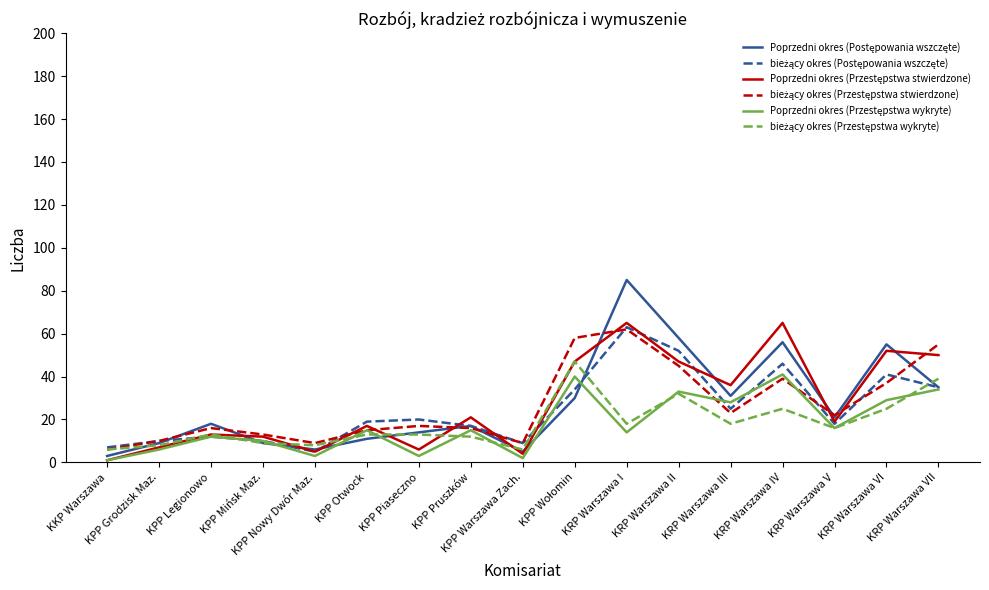

What is the total value across all series at KPP Otwock?

90